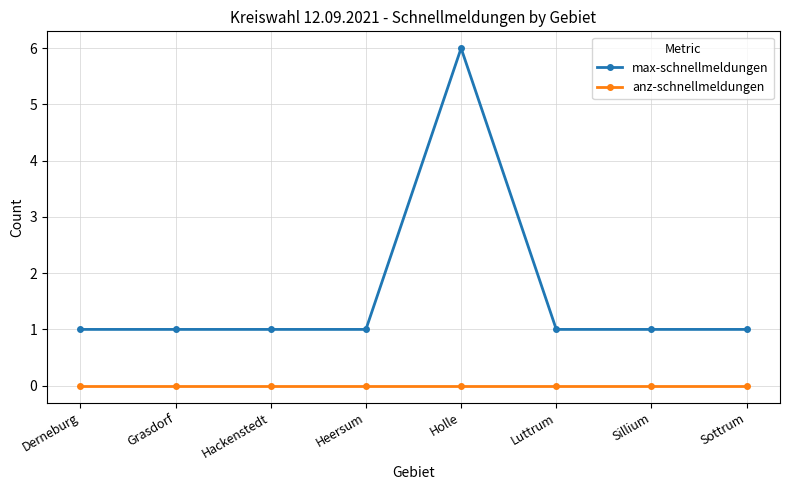

True or false: max-schnellmeldungen and anz-schnellmeldungen intersect in this chart.

False